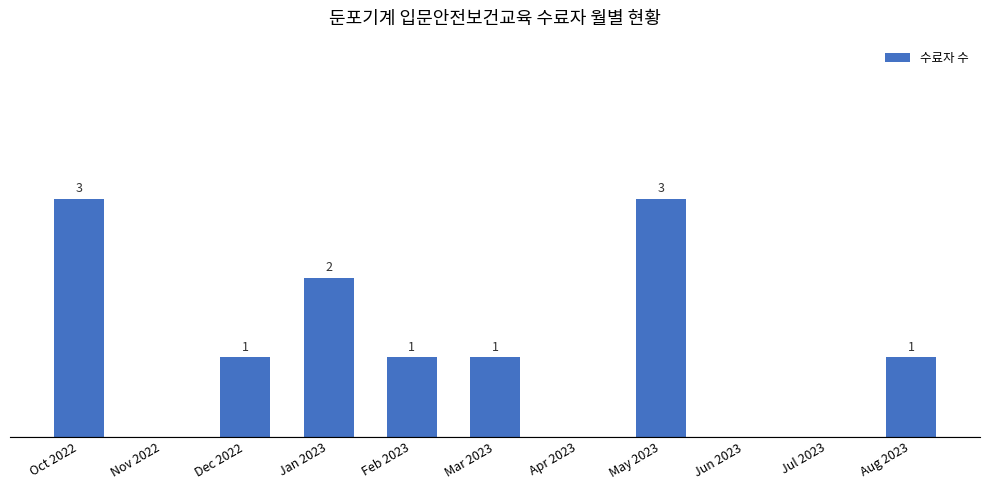

Which has a higher value, Mar 2023 or Jun 2023?

Mar 2023